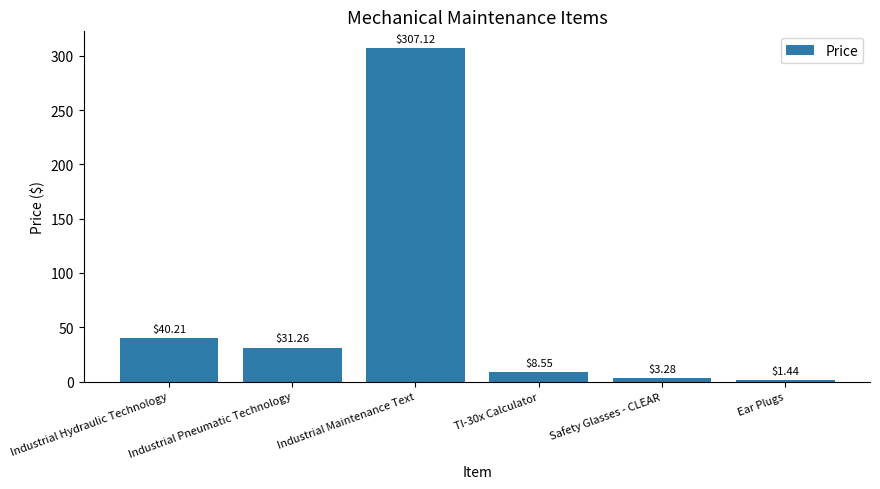

Which category has the lowest value across all series?

Ear Plugs